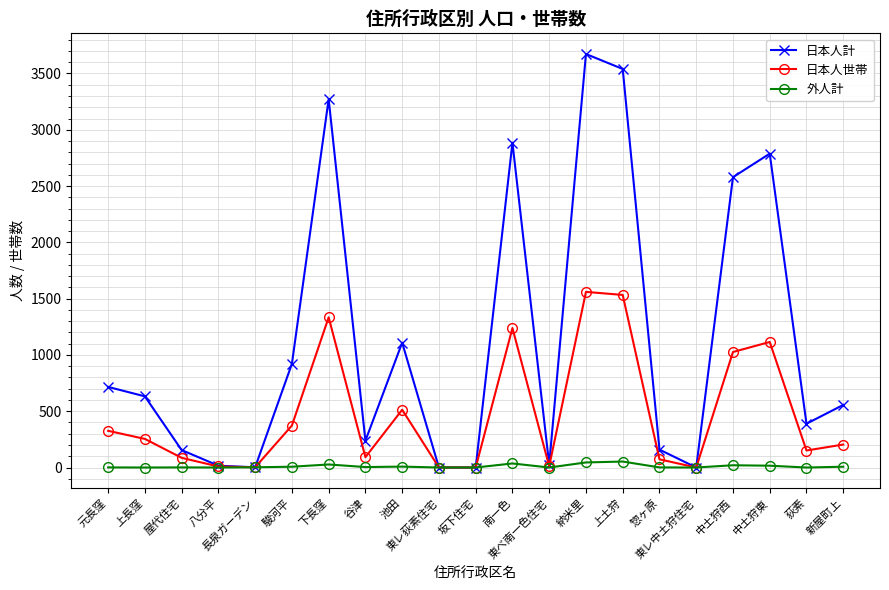

What position from the right is 中土狩西?

4